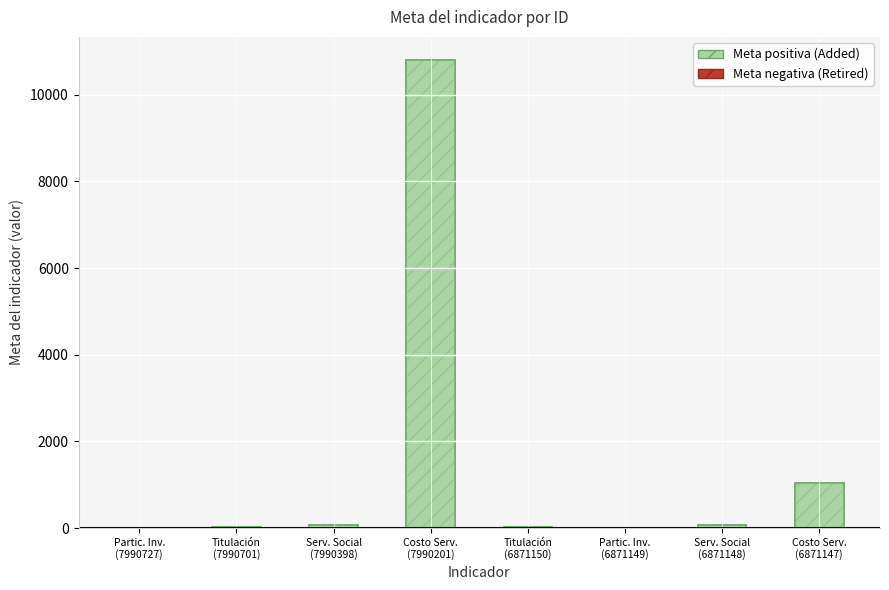

What are all the series names shown in the legend?

Meta positiva, Meta negativa